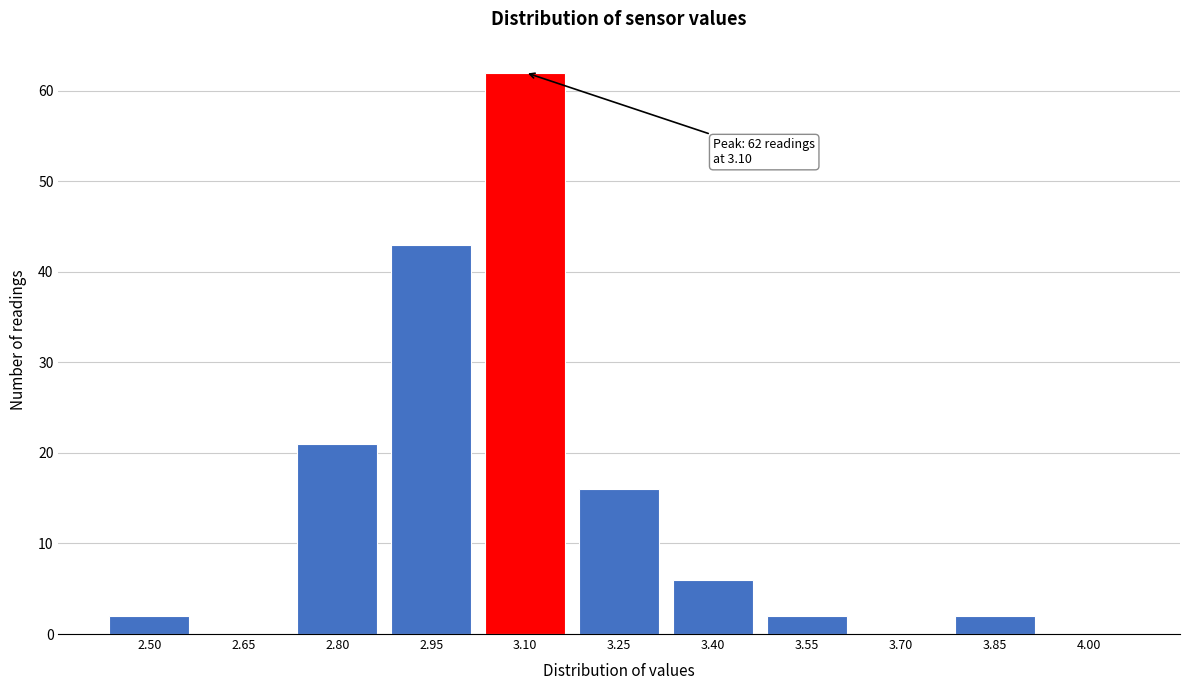

Reading left to right, extract all data points from this chart.

2.50=2	2.65=0	2.80=21	2.95=43	3.10=62	3.25=16	3.40=6	3.55=2	3.70=0	3.85=2	4.00=0